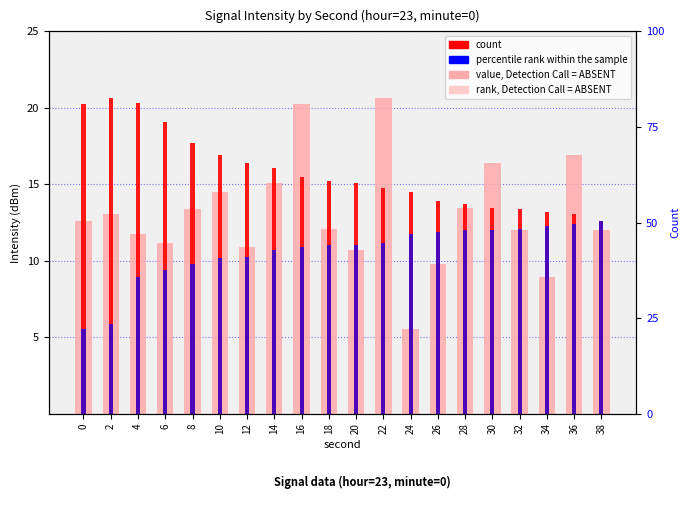

What is the difference between the highest and lowest values at 32?

1.4